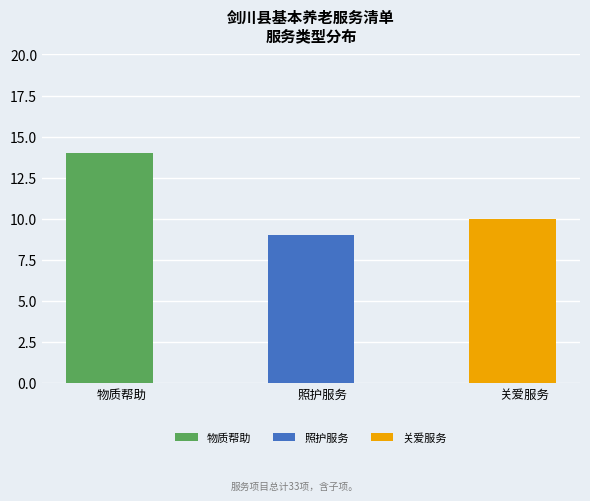

What is the value of the 关爱服务 bar at the 2nd from the left?

10